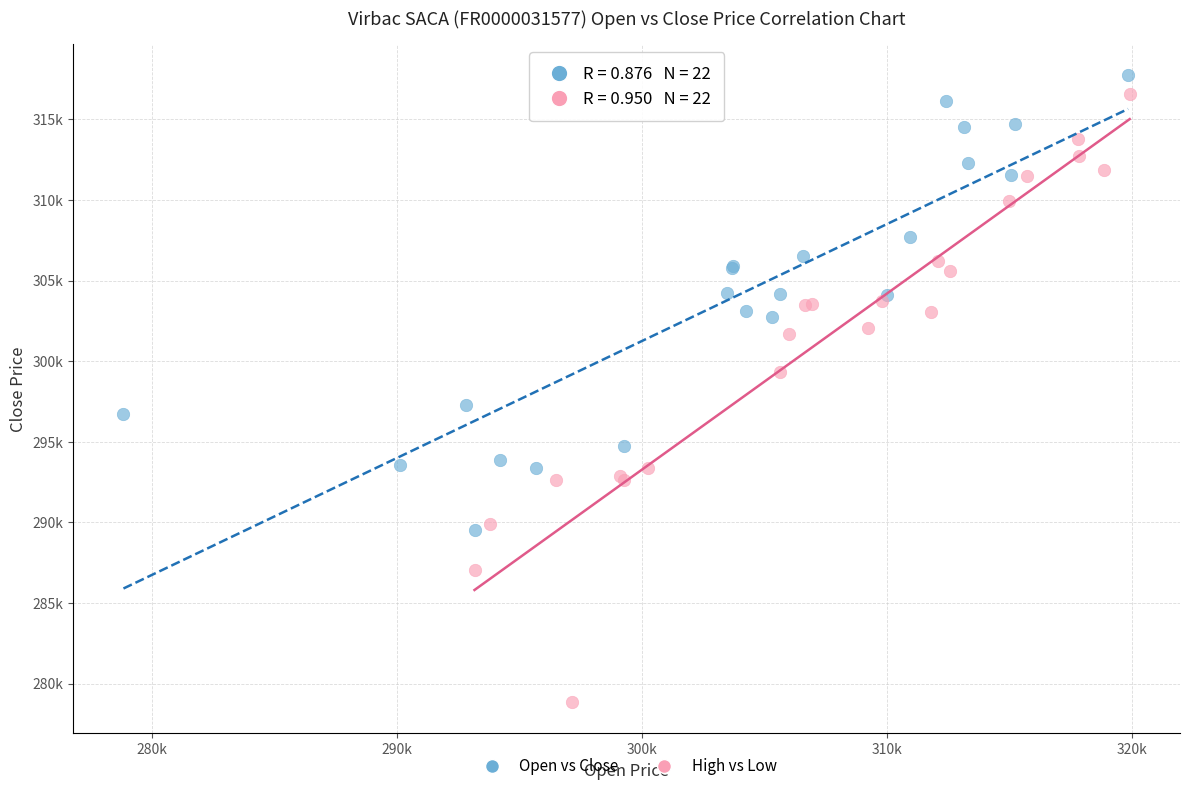

Which series reaches the maximum Y coordinate?

Open vs Close